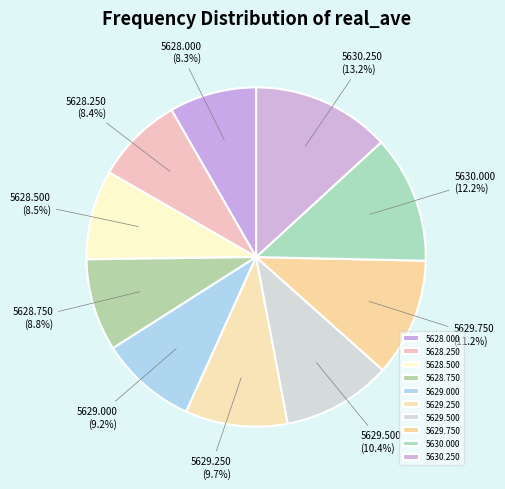

Between 5629.000 and 5628.000, which is larger?

5629.000